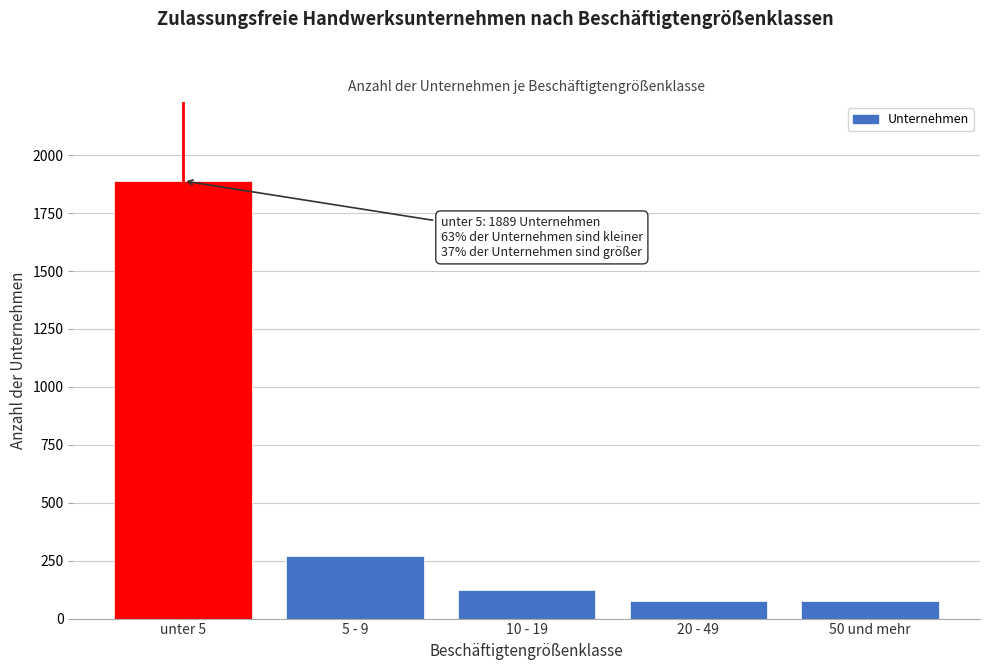

What is the ratio of the value at 5 - 9 to the value at 10 - 19?

2.2